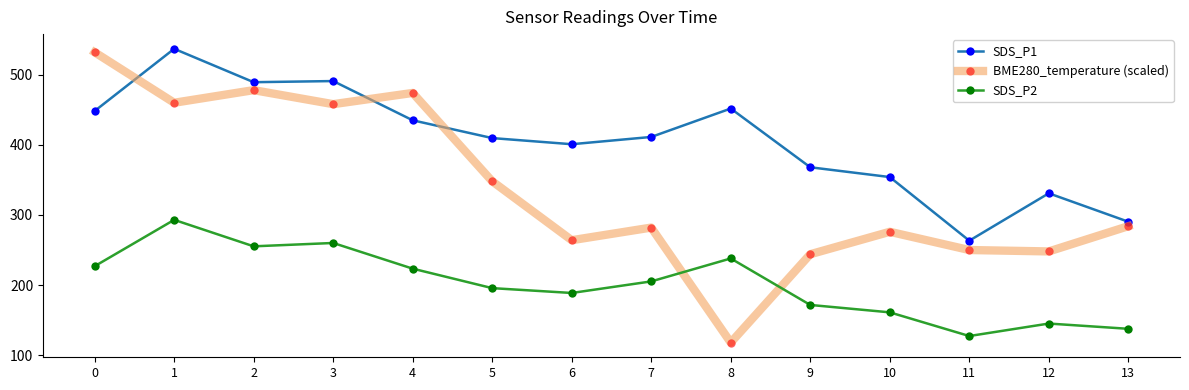

Which series has the widest spread of values?

BME280_temperature (scaled)